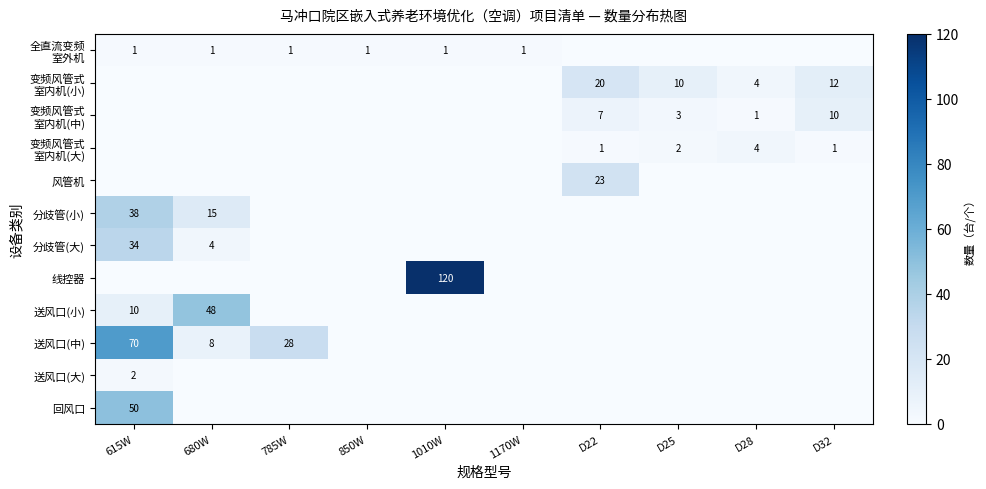

At D25, list the series in order from largest to smallest.

变频风管式 室内机(小), 变频风管式 室内机(中), 变频风管式 室内机(大), 全直流变频 室外机, 风管机, 分歧管(小), 分歧管(大), 线控器, 送风口(小), 送风口(中), 送风口(大), 回风口